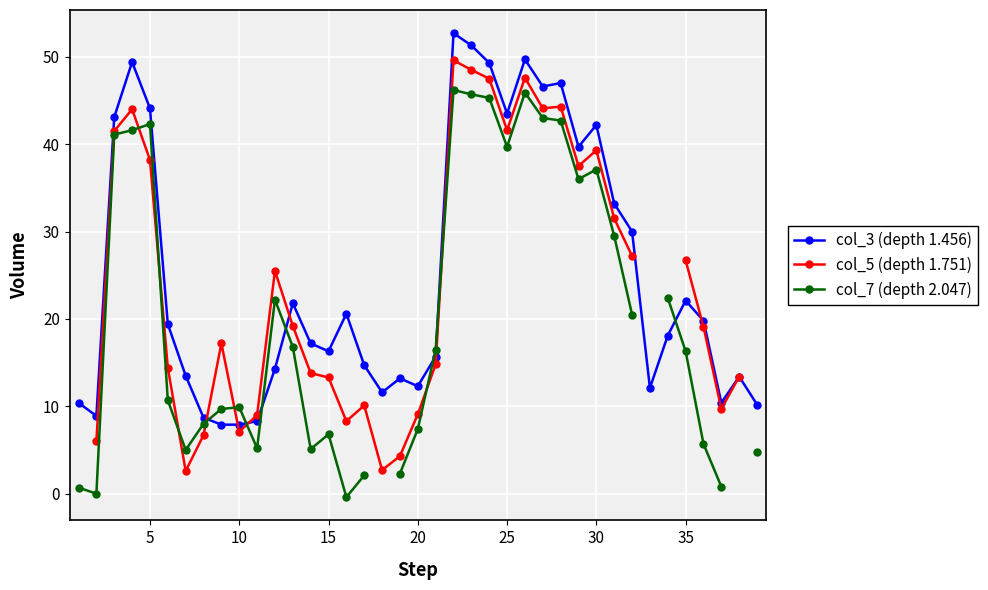

What are all the series names shown in the legend?

col_3 (depth 1.456), col_5 (depth 1.751), col_7 (depth 2.047)